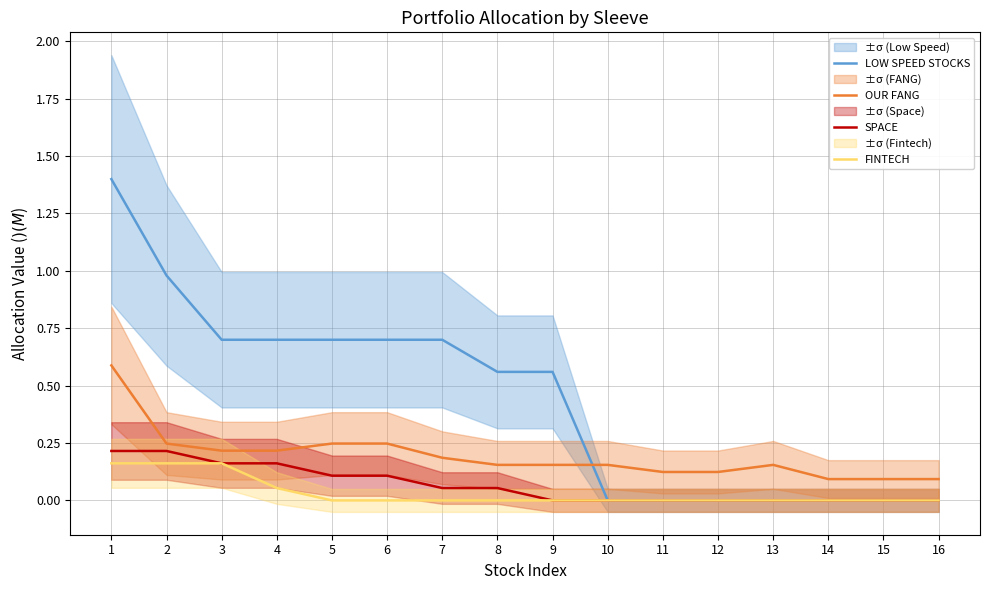

Between 13 and 16, which is larger?

13